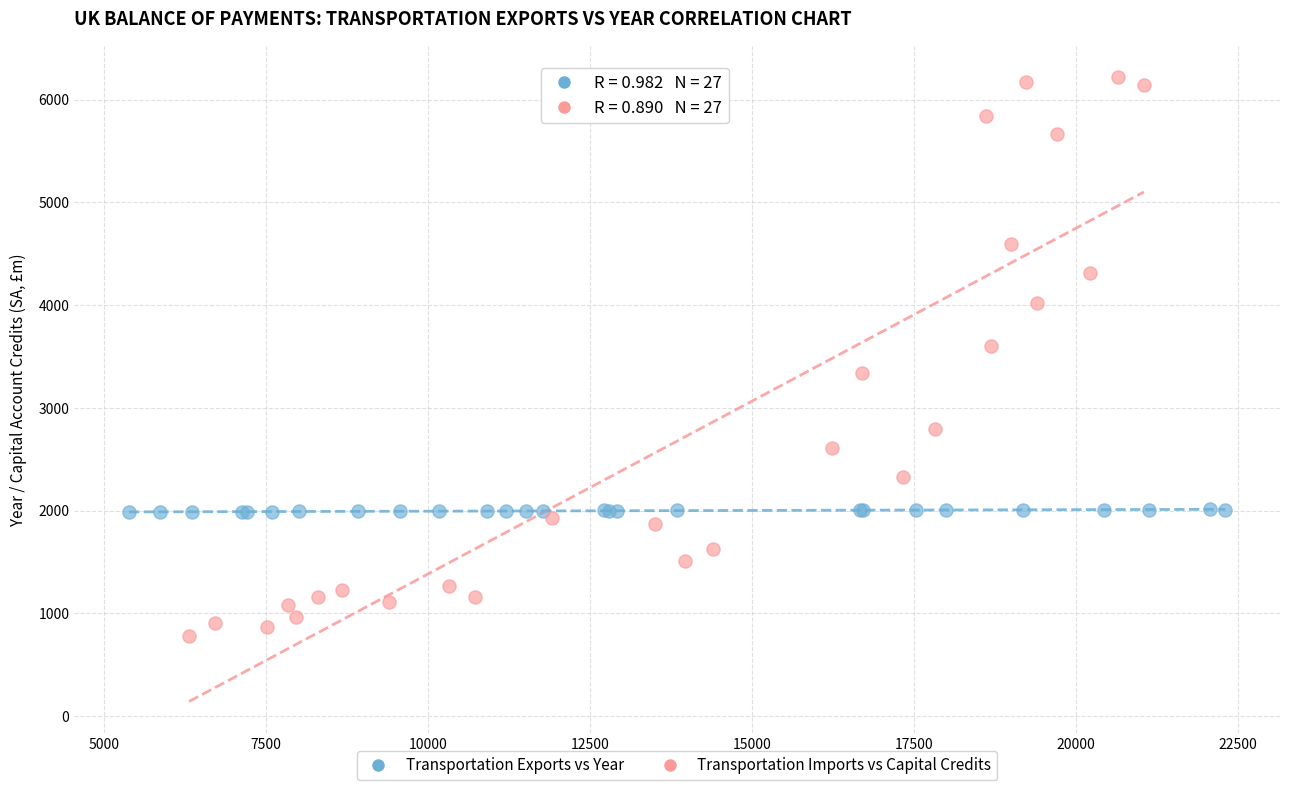

Which series contains the highest Y value?

Transportation Imports vs Capital Credits